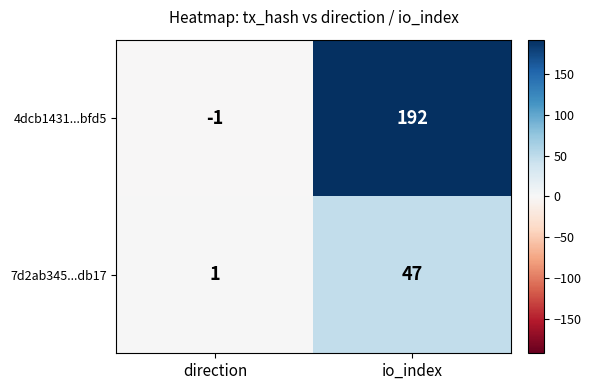

Read the 4dcb1431...bfd5 value at io_index, to the nearest 5.

190